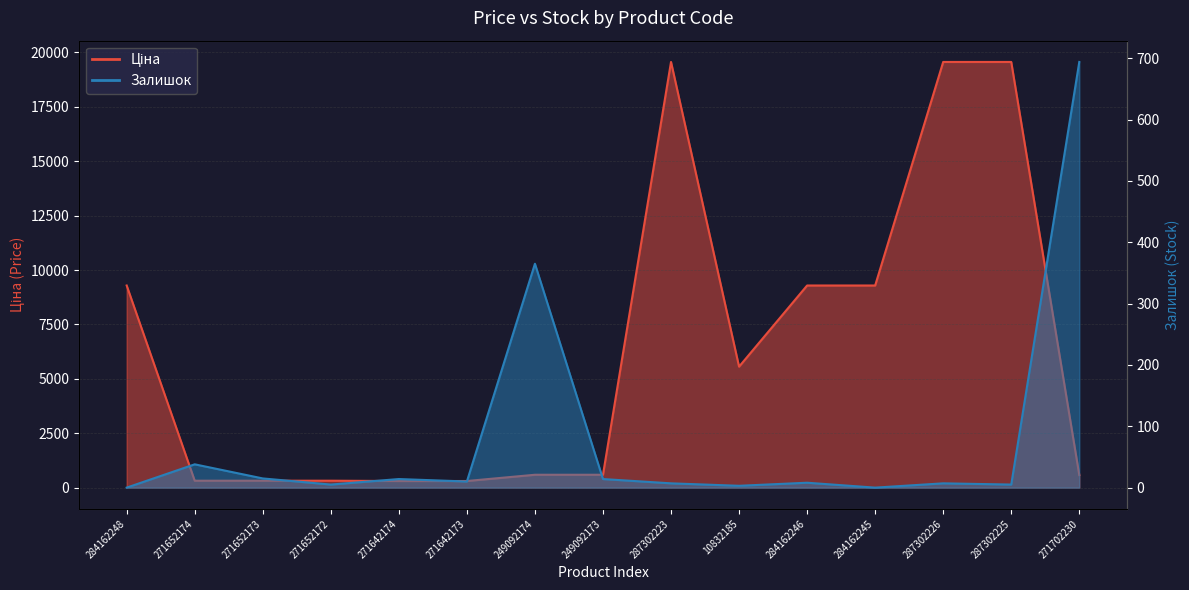

What is the label of the 7th point from the right?

287302223